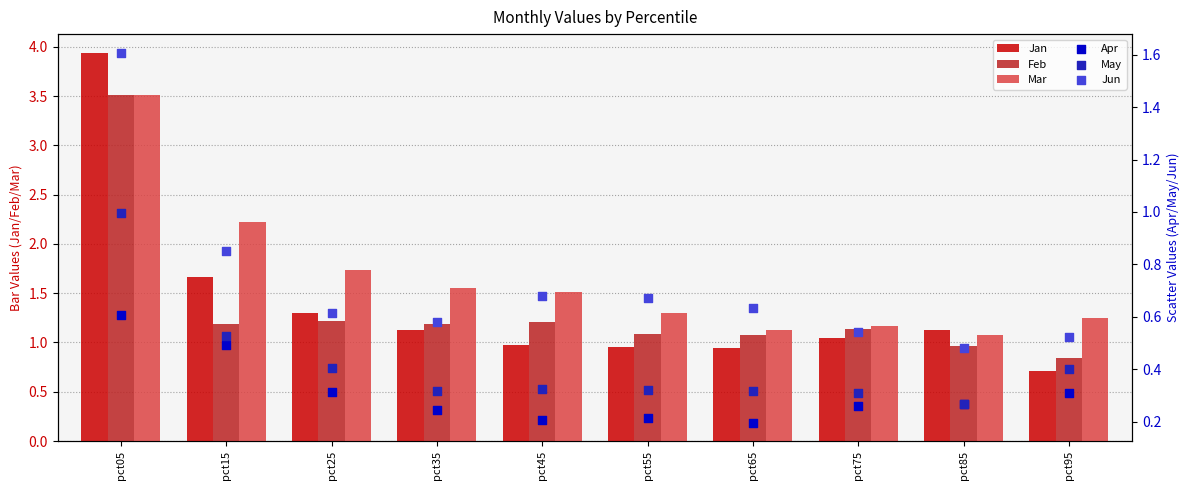

At which category is the sum across all series the highest?

pct05